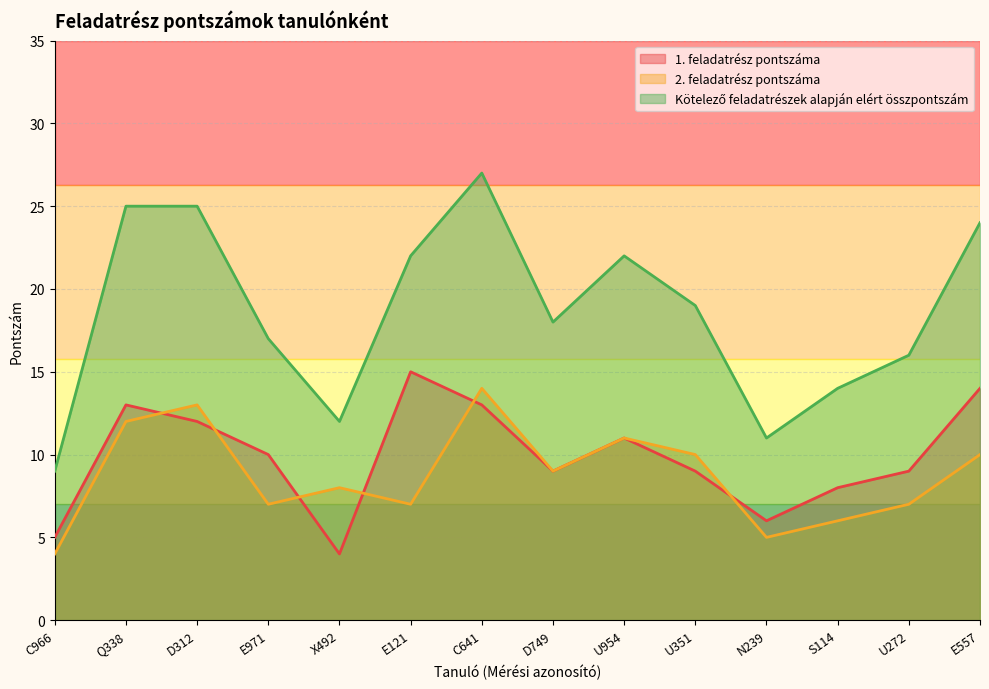

True or false: 1. feladatrész pontszáma and Kötelező feladatrészek alapján elért összpontszám cross at least once.

False